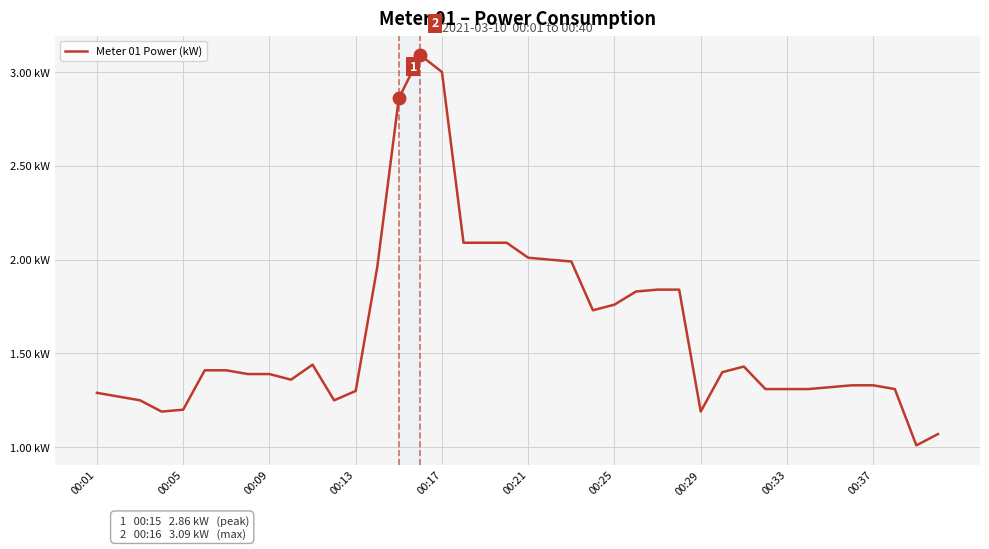

At which category does the data reach its first local peak?

10